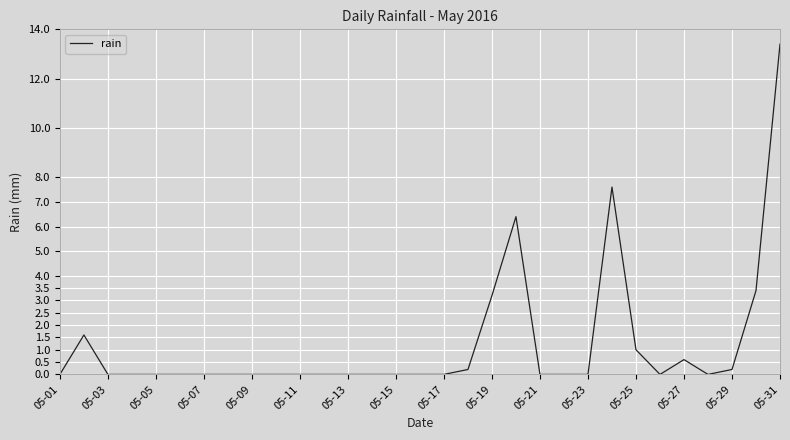

How many categories are shown in the chart?

31